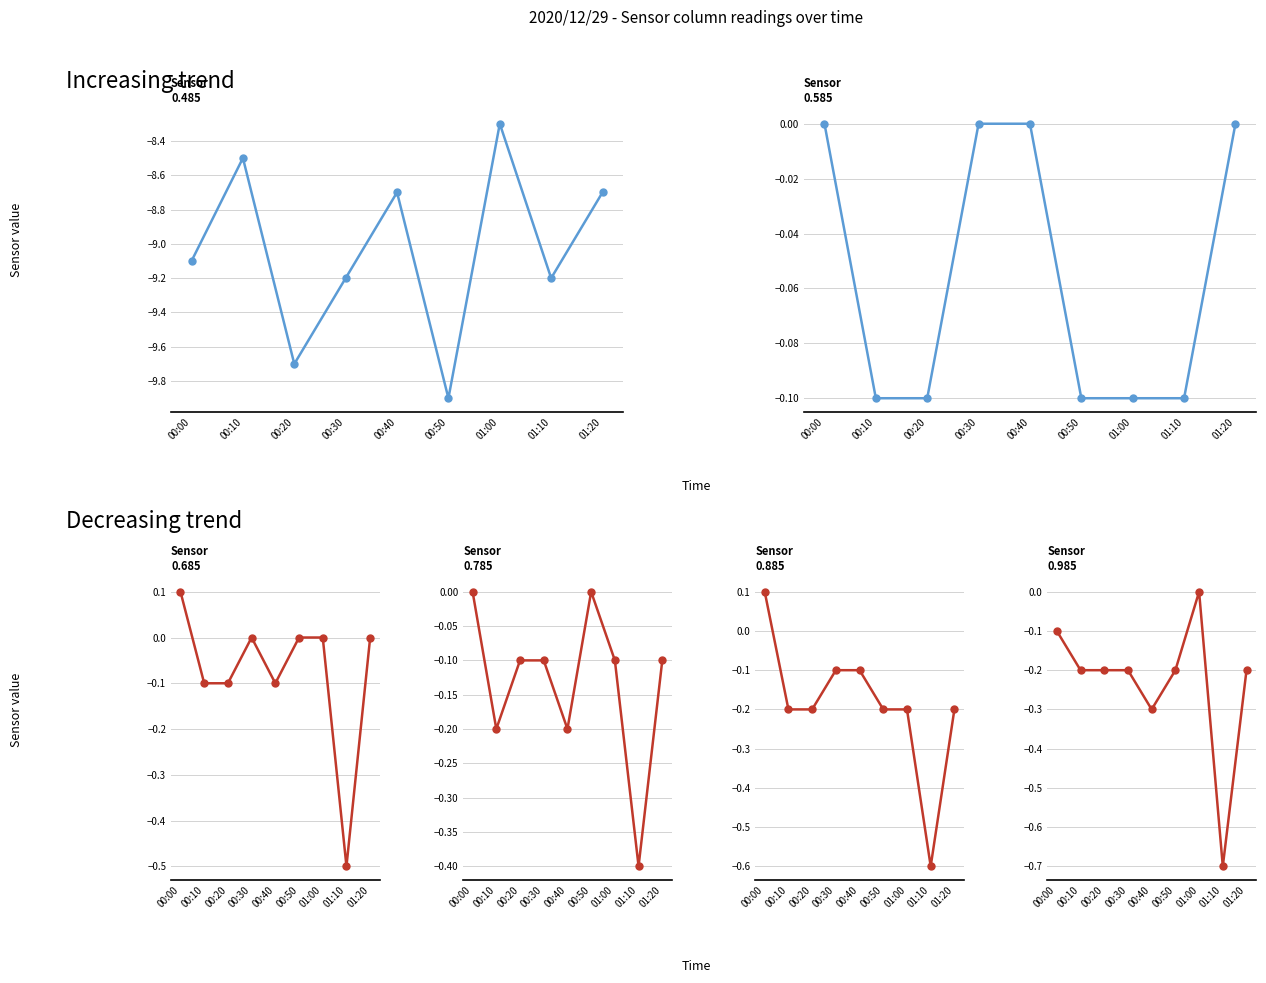

Reading left to right, transcribe all the data shown in this chart.

0.485: -9.1	-8.5	-9.7	-9.2	-8.7	-9.9	-8.3	-9.2	-8.7
0.585: 0.0	-0.1	-0.1	-0.0	0.0	-0.1	-0.1	-0.1	0.0
0.685: 0.1	-0.1	-0.1	-0.0	-0.1	-0.0	-0.0	-0.5	-0.0
0.785: -0.0	-0.2	-0.1	-0.1	-0.2	-0.0	-0.1	-0.4	-0.1
0.885: 0.1	-0.2	-0.2	-0.1	-0.1	-0.2	-0.2	-0.6	-0.2
0.985: -0.1	-0.2	-0.2	-0.2	-0.3	-0.2	-0.0	-0.7	-0.2